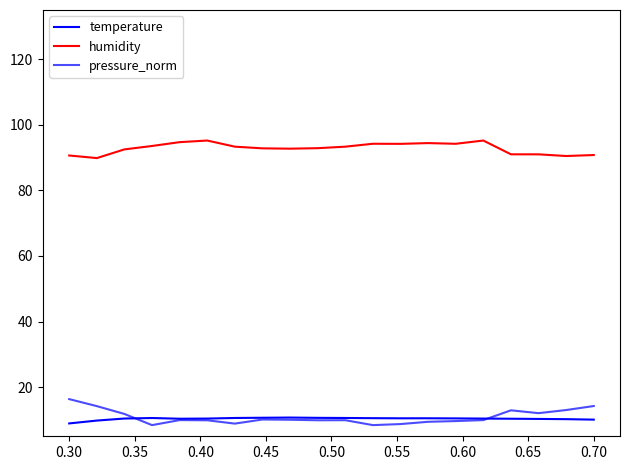

How many times do temperature and pressure_norm cross each other?

2